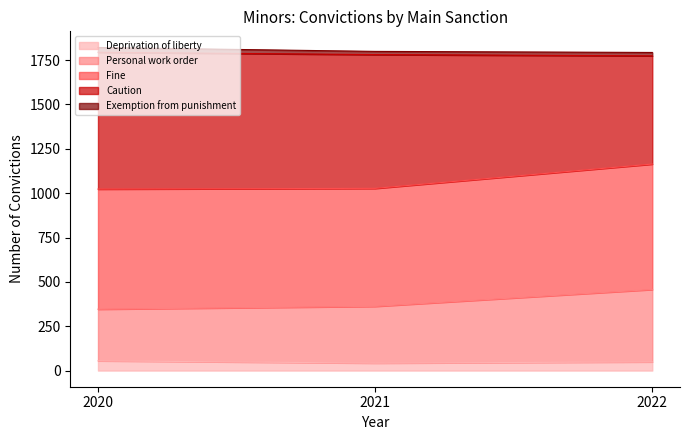

What is the smallest value displayed?

42